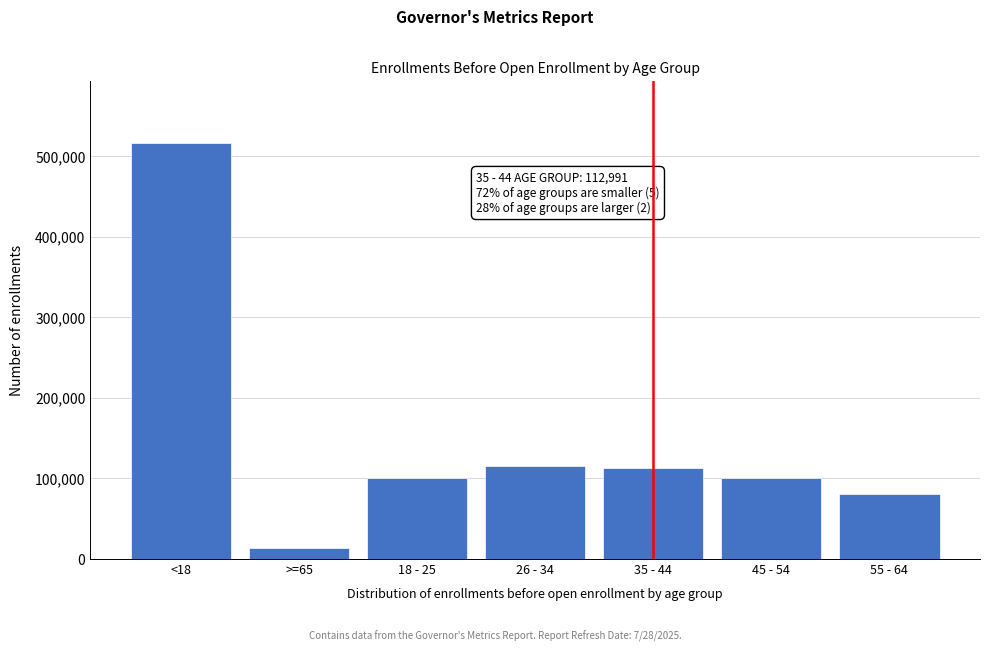

What is the value of the 6th bar from the left?

100479